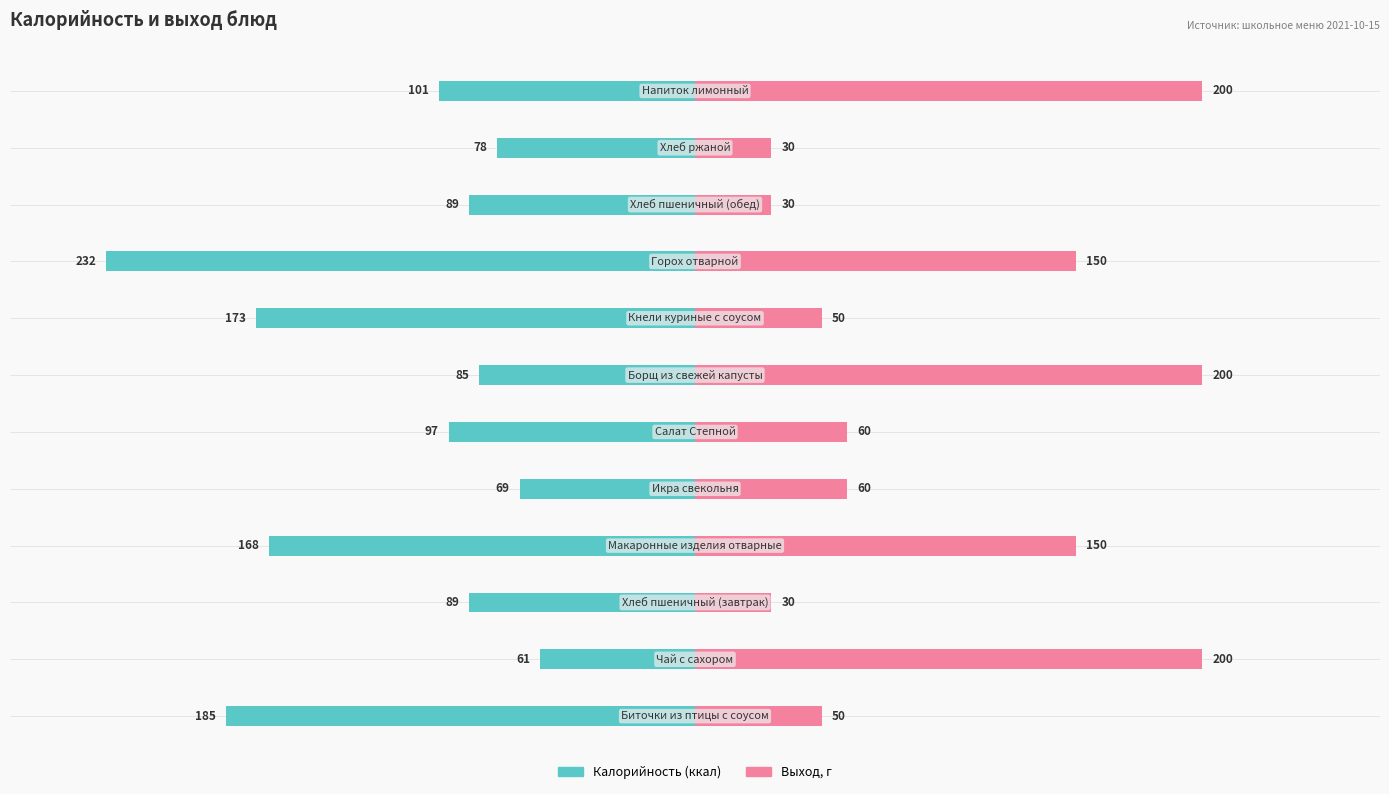

How many values in the Выход, г series exceed 60?

5